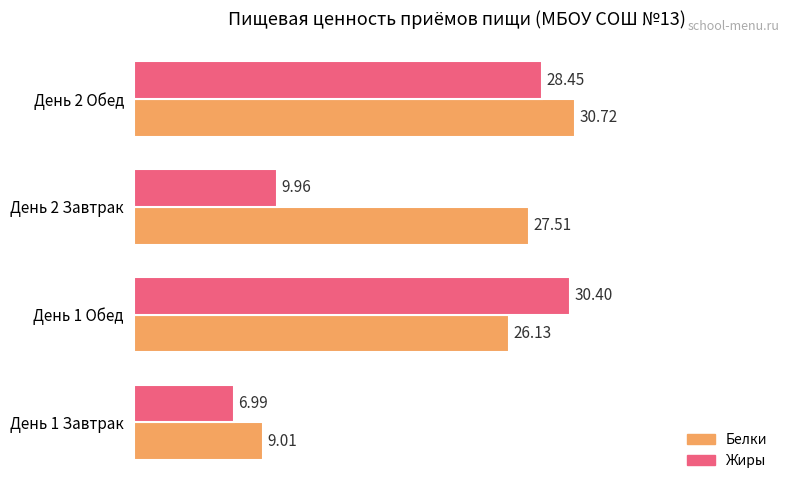

What is the difference between the maximum and minimum values in the Белки series?

21.7